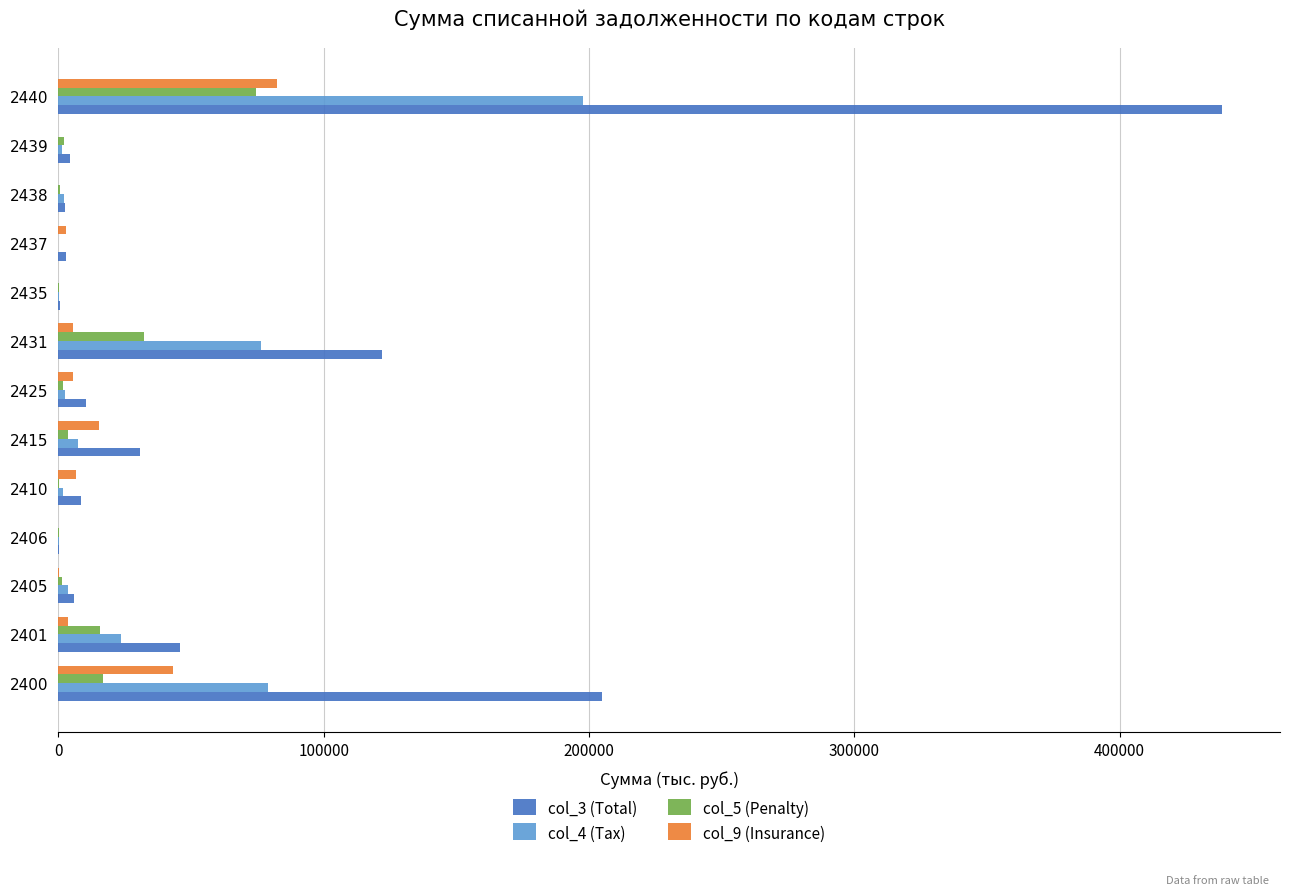

What is the greatest value displayed?

438559